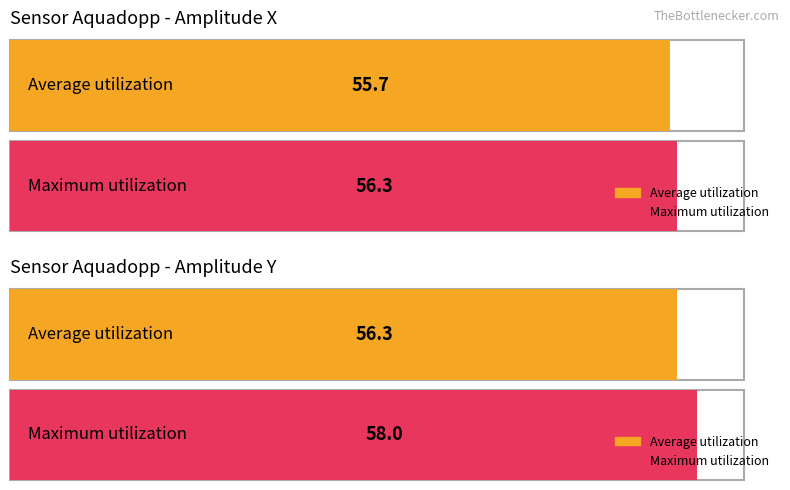

What are all the series names shown in the legend?

Average utilization, Maximum utilization